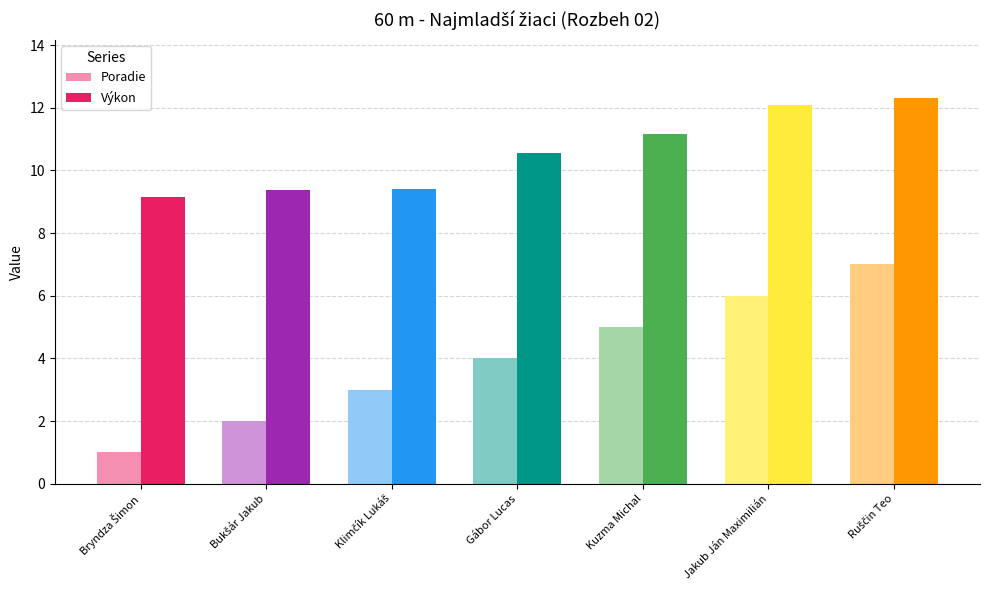

What is the label of the 4th bar from the right?

Gábor Lucas